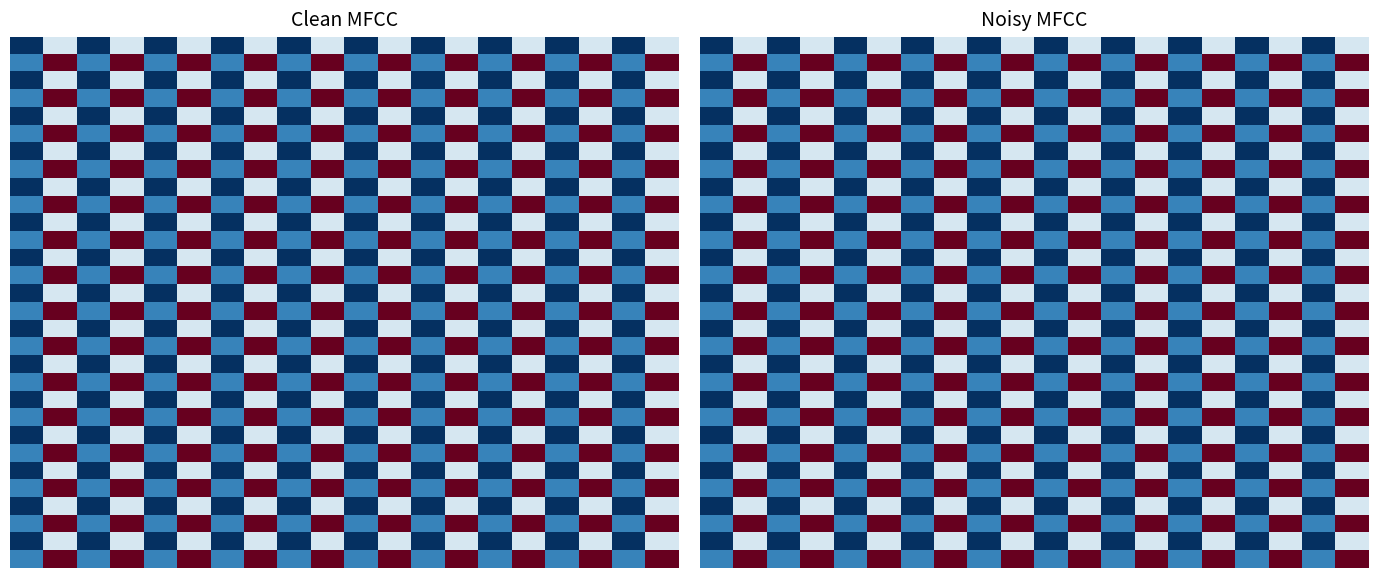

What is the lowest value of the row_10 series?

-1.0